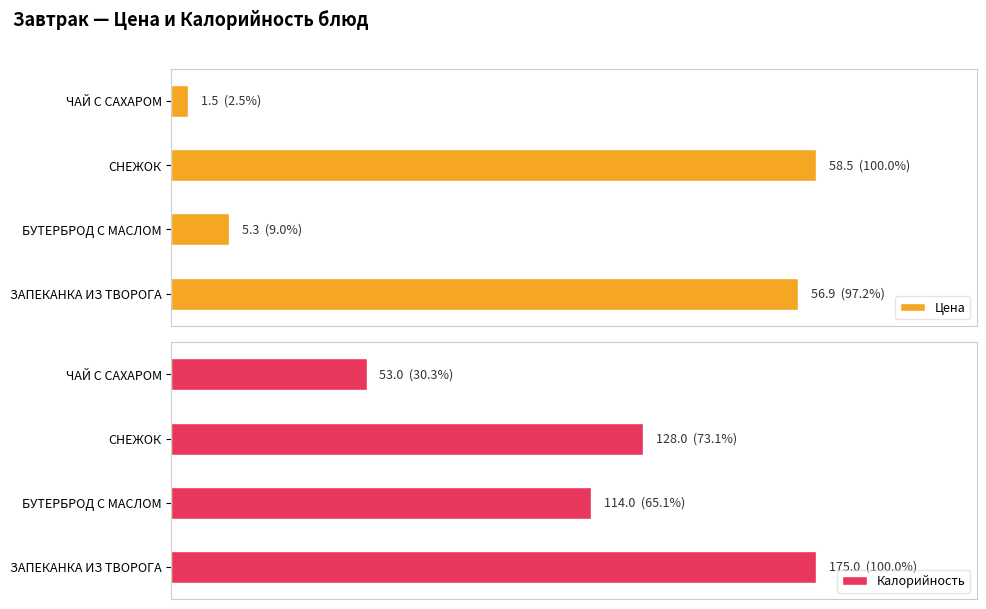

How many values in the Калорийность series are below 128?

2